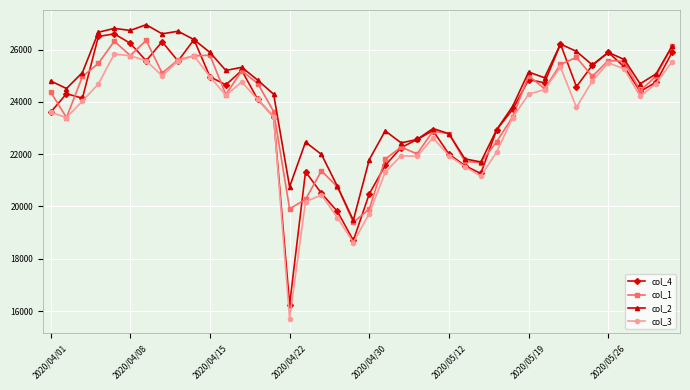

What is the minimum value shown in the chart?

15710